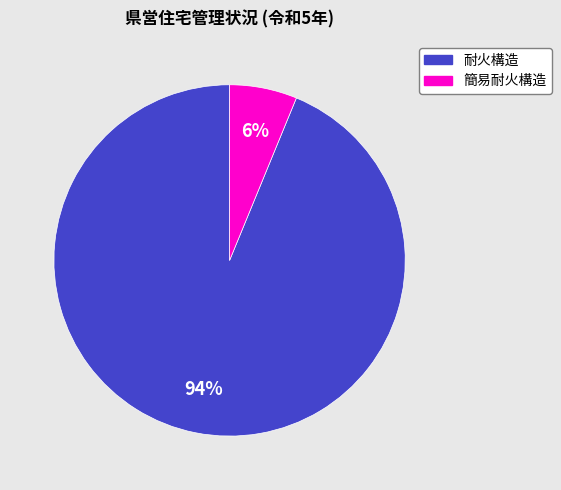

Between 簡易耐火構造 and 耐火構造, which is larger?

耐火構造